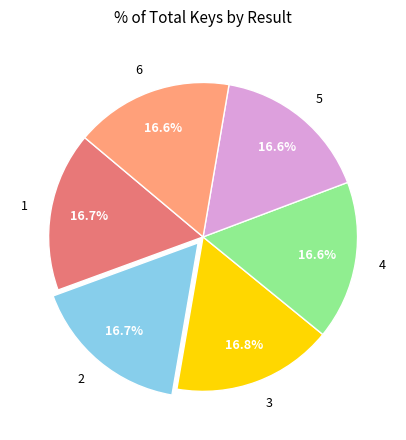

Is it true that 5 is 5% of the pie?

False